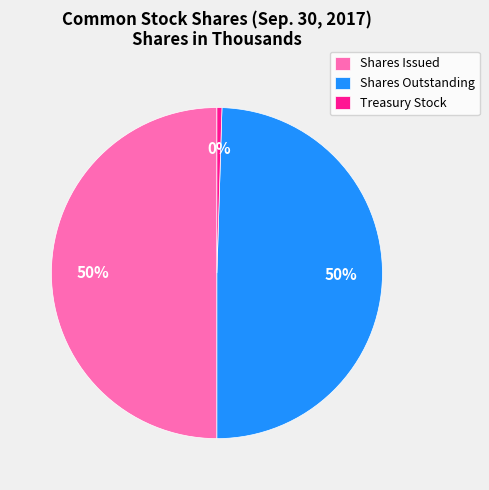

Does Shares Outstanding represent more than half of the total?

No